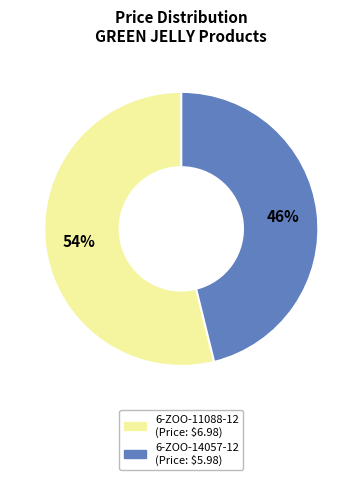

Count the number of slices in the pie.

2